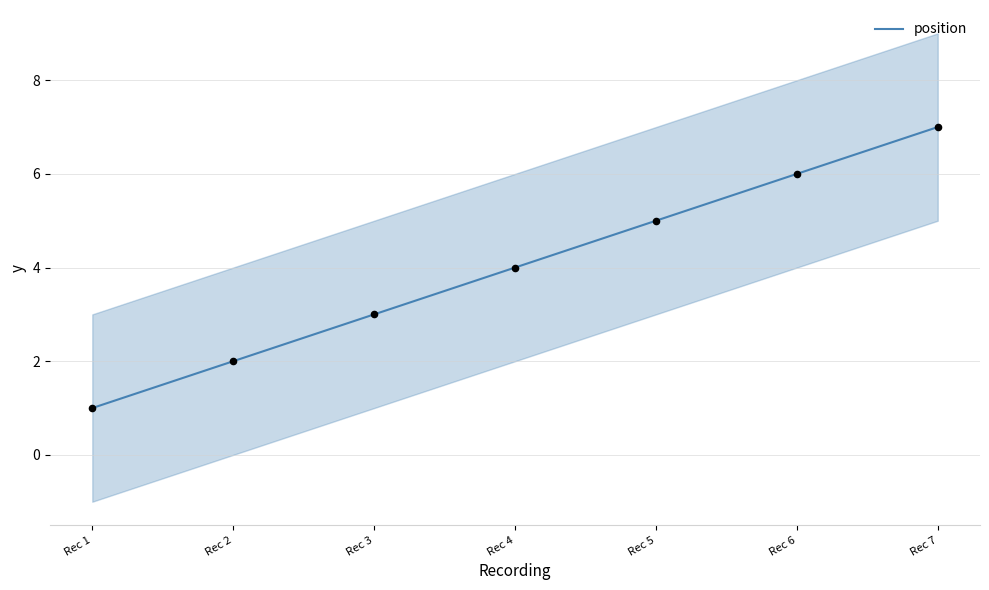

Approximately how many times larger is the value at Rec 1 compared to Rec 7?

0.1